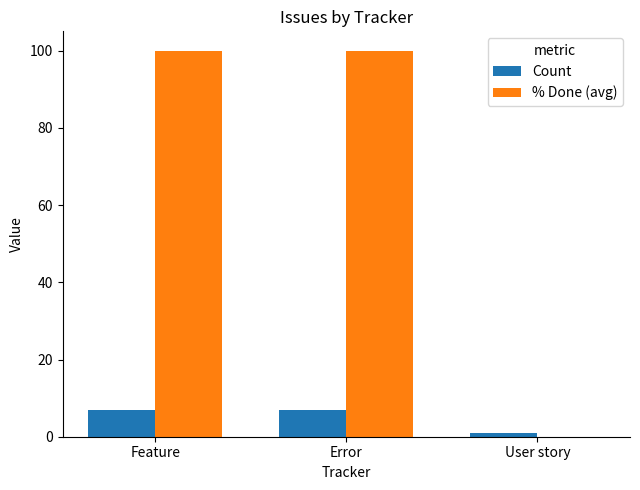

Between Error and User story, which series saw the biggest shift?

% Done (avg)